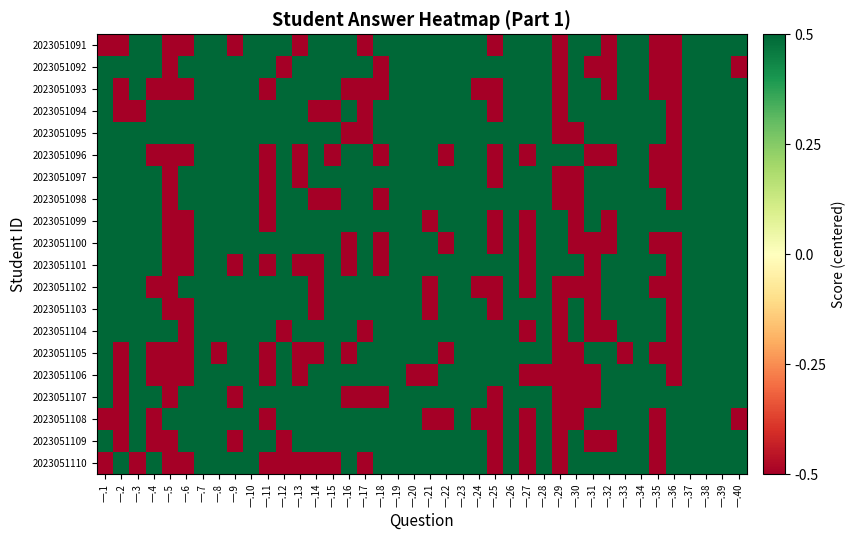

Reading left to right, what are all the values shown in this chart?

2023051091: 一.1=-0.5	一.2=-0.5	一.3=0.5	一.4=0.5	一.5=-0.5	一.6=-0.5	一.7=0.5	一.8=0.5	一.9=-0.5	一.10=0.5	一.11=0.5	一.12=0.5	一.13=-0.5	一.14=0.5	一.15=0.5	一.16=0.5	一.17=-0.5	一.18=0.5	一.19=0.5	一.20=0.5	一.21=0.5	一.22=0.5	一.23=0.5	一.24=0.5	一.25=-0.5	一.26=0.5	一.27=0.5	一.28=0.5	一.29=-0.5	一.30=0.5	一.31=0.5	一.32=-0.5	一.33=0.5	一.34=0.5	一.35=-0.5	一.36=-0.5	一.37=0.5	一.38=0.5	一.39=0.5	一.40=0.5
2023051092: 一.1=0.5	一.2=0.5	一.3=0.5	一.4=0.5	一.5=-0.5	一.6=0.5	一.7=0.5	一.8=0.5	一.9=0.5	一.10=0.5	一.11=0.5	一.12=-0.5	一.13=0.5	一.14=0.5	一.15=0.5	一.16=0.5	一.17=0.5	一.18=-0.5	一.19=0.5	一.20=0.5	一.21=0.5	一.22=0.5	一.23=0.5	一.24=0.5	一.25=0.5	一.26=0.5	一.27=0.5	一.28=0.5	一.29=-0.5	一.30=0.5	一.31=-0.5	一.32=-0.5	一.33=0.5	一.34=0.5	一.35=-0.5	一.36=-0.5	一.37=0.5	一.38=0.5	一.39=0.5	一.40=-0.5
2023051093: 一.1=0.5	一.2=-0.5	一.3=0.5	一.4=-0.5	一.5=-0.5	一.6=-0.5	一.7=0.5	一.8=0.5	一.9=0.5	一.10=0.5	一.11=-0.5	一.12=0.5	一.13=0.5	一.14=0.5	一.15=0.5	一.16=-0.5	一.17=-0.5	一.18=-0.5	一.19=0.5	一.20=0.5	一.21=0.5	一.22=0.5	一.23=0.5	一.24=-0.5	一.25=-0.5	一.26=0.5	一.27=0.5	一.28=0.5	一.29=-0.5	一.30=0.5	一.31=0.5	一.32=-0.5	一.33=0.5	一.34=0.5	一.35=-0.5	一.36=-0.5	一.37=0.5	一.38=0.5	一.39=0.5	一.40=0.5
2023051094: 一.1=0.5	一.2=-0.5	一.3=-0.5	一.4=0.5	一.5=0.5	一.6=0.5	一.7=0.5	一.8=0.5	一.9=0.5	一.10=0.5	一.11=0.5	一.12=0.5	一.13=0.5	一.14=-0.5	一.15=-0.5	一.16=0.5	一.17=-0.5	一.18=0.5	一.19=0.5	一.20=0.5	一.21=0.5	一.22=0.5	一.23=0.5	一.24=0.5	一.25=-0.5	一.26=0.5	一.27=0.5	一.28=0.5	一.29=-0.5	一.30=0.5	一.31=0.5	一.32=0.5	一.33=0.5	一.34=0.5	一.35=0.5	一.36=-0.5	一.37=0.5	一.38=0.5	一.39=0.5	一.40=0.5
2023051095: 一.1=0.5	一.2=0.5	一.3=0.5	一.4=0.5	一.5=0.5	一.6=0.5	一.7=0.5	一.8=0.5	一.9=0.5	一.10=0.5	一.11=0.5	一.12=0.5	一.13=0.5	一.14=0.5	一.15=0.5	一.16=-0.5	一.17=-0.5	一.18=0.5	一.19=0.5	一.20=0.5	一.21=0.5	一.22=0.5	一.23=0.5	一.24=0.5	一.25=0.5	一.26=0.5	一.27=0.5	一.28=0.5	一.29=-0.5	一.30=-0.5	一.31=0.5	一.32=0.5	一.33=0.5	一.34=0.5	一.35=0.5	一.36=-0.5	一.37=0.5	一.38=0.5	一.39=0.5	一.40=0.5
2023051096: 一.1=0.5	一.2=0.5	一.3=0.5	一.4=-0.5	一.5=-0.5	一.6=-0.5	一.7=0.5	一.8=0.5	一.9=0.5	一.10=0.5	一.11=-0.5	一.12=0.5	一.13=-0.5	一.14=0.5	一.15=-0.5	一.16=0.5	一.17=0.5	一.18=-0.5	一.19=0.5	一.20=0.5	一.21=0.5	一.22=-0.5	一.23=0.5	一.24=0.5	一.25=-0.5	一.26=0.5	一.27=-0.5	一.28=0.5	一.29=0.5	一.30=0.5	一.31=-0.5	一.32=-0.5	一.33=0.5	一.34=0.5	一.35=-0.5	一.36=-0.5	一.37=0.5	一.38=0.5	一.39=0.5	一.40=0.5
2023051097: 一.1=0.5	一.2=0.5	一.3=0.5	一.4=0.5	一.5=-0.5	一.6=0.5	一.7=0.5	一.8=0.5	一.9=0.5	一.10=0.5	一.11=-0.5	一.12=0.5	一.13=-0.5	一.14=0.5	一.15=0.5	一.16=0.5	一.17=0.5	一.18=0.5	一.19=0.5	一.20=0.5	一.21=0.5	一.22=0.5	一.23=0.5	一.24=0.5	一.25=-0.5	一.26=0.5	一.27=0.5	一.28=0.5	一.29=-0.5	一.30=-0.5	一.31=0.5	一.32=0.5	一.33=0.5	一.34=0.5	一.35=-0.5	一.36=-0.5	一.37=0.5	一.38=0.5	一.39=0.5	一.40=0.5
2023051098: 一.1=0.5	一.2=0.5	一.3=0.5	一.4=0.5	一.5=-0.5	一.6=0.5	一.7=0.5	一.8=0.5	一.9=0.5	一.10=0.5	一.11=-0.5	一.12=0.5	一.13=0.5	一.14=-0.5	一.15=-0.5	一.16=0.5	一.17=0.5	一.18=-0.5	一.19=0.5	一.20=0.5	一.21=0.5	一.22=0.5	一.23=0.5	一.24=0.5	一.25=0.5	一.26=0.5	一.27=0.5	一.28=0.5	一.29=-0.5	一.30=-0.5	一.31=0.5	一.32=0.5	一.33=0.5	一.34=0.5	一.35=0.5	一.36=-0.5	一.37=0.5	一.38=0.5	一.39=0.5	一.40=0.5
2023051099: 一.1=0.5	一.2=0.5	一.3=0.5	一.4=0.5	一.5=-0.5	一.6=-0.5	一.7=0.5	一.8=0.5	一.9=0.5	一.10=0.5	一.11=-0.5	一.12=0.5	一.13=0.5	一.14=0.5	一.15=0.5	一.16=0.5	一.17=0.5	一.18=0.5	一.19=0.5	一.20=0.5	一.21=-0.5	一.22=0.5	一.23=0.5	一.24=0.5	一.25=-0.5	一.26=0.5	一.27=-0.5	一.28=0.5	一.29=0.5	一.30=-0.5	一.31=0.5	一.32=-0.5	一.33=0.5	一.34=0.5	一.35=0.5	一.36=0.5	一.37=0.5	一.38=0.5	一.39=0.5	一.40=0.5
2023051100: 一.1=0.5	一.2=0.5	一.3=0.5	一.4=0.5	一.5=-0.5	一.6=-0.5	一.7=0.5	一.8=0.5	一.9=0.5	一.10=0.5	一.11=0.5	一.12=0.5	一.13=0.5	一.14=0.5	一.15=0.5	一.16=-0.5	一.17=0.5	一.18=-0.5	一.19=0.5	一.20=0.5	一.21=0.5	一.22=-0.5	一.23=0.5	一.24=0.5	一.25=-0.5	一.26=0.5	一.27=-0.5	一.28=0.5	一.29=0.5	一.30=-0.5	一.31=-0.5	一.32=-0.5	一.33=0.5	一.34=0.5	一.35=-0.5	一.36=-0.5	一.37=0.5	一.38=0.5	一.39=0.5	一.40=0.5
2023051101: 一.1=0.5	一.2=0.5	一.3=0.5	一.4=0.5	一.5=-0.5	一.6=-0.5	一.7=0.5	一.8=0.5	一.9=-0.5	一.10=0.5	一.11=-0.5	一.12=0.5	一.13=-0.5	一.14=-0.5	一.15=0.5	一.16=-0.5	一.17=0.5	一.18=-0.5	一.19=0.5	一.20=0.5	一.21=0.5	一.22=0.5	一.23=0.5	一.24=0.5	一.25=0.5	一.26=0.5	一.27=-0.5	一.28=0.5	一.29=0.5	一.30=0.5	一.31=-0.5	一.32=0.5	一.33=0.5	一.34=0.5	一.35=0.5	一.36=-0.5	一.37=0.5	一.38=0.5	一.39=0.5	一.40=0.5
2023051102: 一.1=0.5	一.2=0.5	一.3=0.5	一.4=-0.5	一.5=-0.5	一.6=0.5	一.7=0.5	一.8=0.5	一.9=0.5	一.10=0.5	一.11=0.5	一.12=0.5	一.13=0.5	一.14=-0.5	一.15=0.5	一.16=0.5	一.17=0.5	一.18=0.5	一.19=0.5	一.20=0.5	一.21=-0.5	一.22=0.5	一.23=0.5	一.24=-0.5	一.25=-0.5	一.26=0.5	一.27=-0.5	一.28=0.5	一.29=-0.5	一.30=-0.5	一.31=-0.5	一.32=0.5	一.33=0.5	一.34=0.5	一.35=-0.5	一.36=-0.5	一.37=0.5	一.38=0.5	一.39=0.5	一.40=0.5
2023051103: 一.1=0.5	一.2=0.5	一.3=0.5	一.4=0.5	一.5=-0.5	一.6=-0.5	一.7=0.5	一.8=0.5	一.9=0.5	一.10=0.5	一.11=0.5	一.12=0.5	一.13=0.5	一.14=-0.5	一.15=0.5	一.16=0.5	一.17=0.5	一.18=0.5	一.19=0.5	一.20=0.5	一.21=-0.5	一.22=0.5	一.23=0.5	一.24=0.5	一.25=-0.5	一.26=0.5	一.27=0.5	一.28=0.5	一.29=-0.5	一.30=0.5	一.31=-0.5	一.32=0.5	一.33=0.5	一.34=0.5	一.35=0.5	一.36=-0.5	一.37=0.5	一.38=0.5	一.39=0.5	一.40=0.5
2023051104: 一.1=0.5	一.2=0.5	一.3=0.5	一.4=0.5	一.5=0.5	一.6=-0.5	一.7=0.5	一.8=0.5	一.9=0.5	一.10=0.5	一.11=0.5	一.12=-0.5	一.13=0.5	一.14=0.5	一.15=0.5	一.16=0.5	一.17=-0.5	一.18=0.5	一.19=0.5	一.20=0.5	一.21=0.5	一.22=0.5	一.23=0.5	一.24=0.5	一.25=0.5	一.26=0.5	一.27=-0.5	一.28=0.5	一.29=-0.5	一.30=0.5	一.31=-0.5	一.32=-0.5	一.33=0.5	一.34=0.5	一.35=0.5	一.36=-0.5	一.37=0.5	一.38=0.5	一.39=0.5	一.40=0.5
2023051105: 一.1=0.5	一.2=-0.5	一.3=0.5	一.4=-0.5	一.5=-0.5	一.6=-0.5	一.7=0.5	一.8=-0.5	一.9=0.5	一.10=0.5	一.11=-0.5	一.12=0.5	一.13=-0.5	一.14=-0.5	一.15=0.5	一.16=-0.5	一.17=0.5	一.18=0.5	一.19=0.5	一.20=0.5	一.21=0.5	一.22=-0.5	一.23=0.5	一.24=0.5	一.25=0.5	一.26=0.5	一.27=0.5	一.28=0.5	一.29=-0.5	一.30=-0.5	一.31=0.5	一.32=0.5	一.33=-0.5	一.34=0.5	一.35=-0.5	一.36=-0.5	一.37=0.5	一.38=0.5	一.39=0.5	一.40=0.5
2023051106: 一.1=0.5	一.2=-0.5	一.3=0.5	一.4=-0.5	一.5=-0.5	一.6=-0.5	一.7=0.5	一.8=0.5	一.9=0.5	一.10=0.5	一.11=-0.5	一.12=0.5	一.13=-0.5	一.14=0.5	一.15=0.5	一.16=0.5	一.17=0.5	一.18=0.5	一.19=0.5	一.20=-0.5	一.21=-0.5	一.22=0.5	一.23=0.5	一.24=0.5	一.25=0.5	一.26=0.5	一.27=-0.5	一.28=-0.5	一.29=-0.5	一.30=-0.5	一.31=-0.5	一.32=0.5	一.33=0.5	一.34=0.5	一.35=0.5	一.36=-0.5	一.37=0.5	一.38=0.5	一.39=0.5	一.40=0.5
2023051107: 一.1=0.5	一.2=-0.5	一.3=0.5	一.4=0.5	一.5=-0.5	一.6=0.5	一.7=0.5	一.8=0.5	一.9=-0.5	一.10=0.5	一.11=0.5	一.12=0.5	一.13=0.5	一.14=0.5	一.15=0.5	一.16=-0.5	一.17=-0.5	一.18=-0.5	一.19=0.5	一.20=0.5	一.21=0.5	一.22=0.5	一.23=0.5	一.24=0.5	一.25=-0.5	一.26=0.5	一.27=0.5	一.28=0.5	一.29=-0.5	一.30=-0.5	一.31=-0.5	一.32=0.5	一.33=0.5	一.34=0.5	一.35=0.5	一.36=0.5	一.37=0.5	一.38=0.5	一.39=0.5	一.40=0.5
2023051108: 一.1=-0.5	一.2=-0.5	一.3=0.5	一.4=-0.5	一.5=0.5	一.6=0.5	一.7=0.5	一.8=0.5	一.9=0.5	一.10=0.5	一.11=-0.5	一.12=0.5	一.13=0.5	一.14=0.5	一.15=0.5	一.16=0.5	一.17=0.5	一.18=0.5	一.19=0.5	一.20=0.5	一.21=-0.5	一.22=-0.5	一.23=0.5	一.24=-0.5	一.25=-0.5	一.26=0.5	一.27=-0.5	一.28=0.5	一.29=-0.5	一.30=-0.5	一.31=0.5	一.32=0.5	一.33=0.5	一.34=0.5	一.35=-0.5	一.36=0.5	一.37=0.5	一.38=0.5	一.39=0.5	一.40=-0.5
2023051109: 一.1=0.5	一.2=-0.5	一.3=0.5	一.4=-0.5	一.5=-0.5	一.6=0.5	一.7=0.5	一.8=0.5	一.9=-0.5	一.10=0.5	一.11=0.5	一.12=-0.5	一.13=0.5	一.14=0.5	一.15=0.5	一.16=0.5	一.17=0.5	一.18=0.5	一.19=0.5	一.20=0.5	一.21=0.5	一.22=0.5	一.23=0.5	一.24=0.5	一.25=-0.5	一.26=0.5	一.27=-0.5	一.28=0.5	一.29=-0.5	一.30=0.5	一.31=-0.5	一.32=-0.5	一.33=0.5	一.34=0.5	一.35=-0.5	一.36=0.5	一.37=0.5	一.38=0.5	一.39=0.5	一.40=0.5
2023051110: 一.1=-0.5	一.2=0.5	一.3=-0.5	一.4=0.5	一.5=-0.5	一.6=-0.5	一.7=0.5	一.8=0.5	一.9=0.5	一.10=0.5	一.11=-0.5	一.12=-0.5	一.13=-0.5	一.14=-0.5	一.15=-0.5	一.16=0.5	一.17=-0.5	一.18=0.5	一.19=0.5	一.20=0.5	一.21=0.5	一.22=0.5	一.23=0.5	一.24=0.5	一.25=-0.5	一.26=0.5	一.27=-0.5	一.28=0.5	一.29=-0.5	一.30=0.5	一.31=0.5	一.32=0.5	一.33=0.5	一.34=0.5	一.35=-0.5	一.36=0.5	一.37=0.5	一.38=0.5	一.39=0.5	一.40=0.5